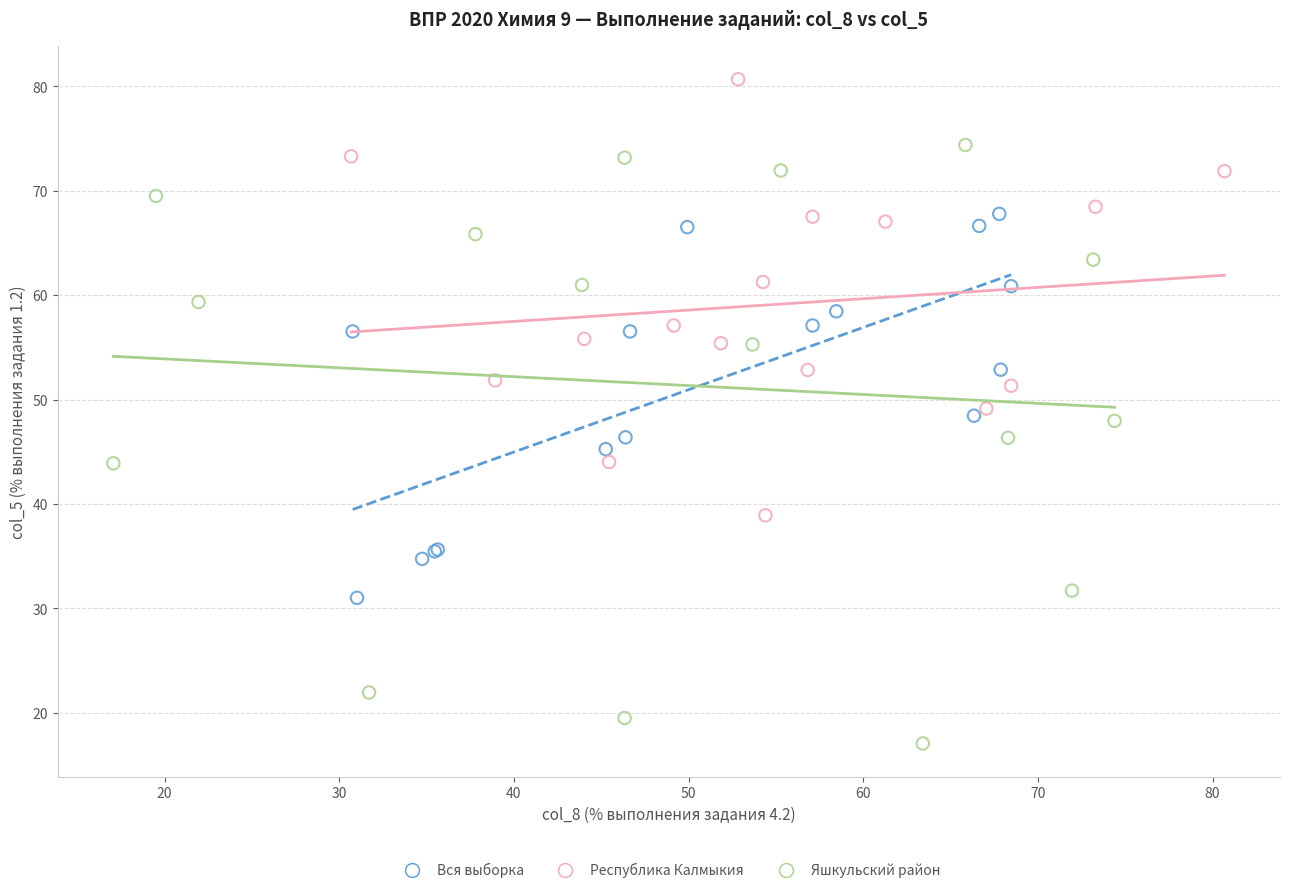

Which series contains the highest Y value?

Республика Калмыкия